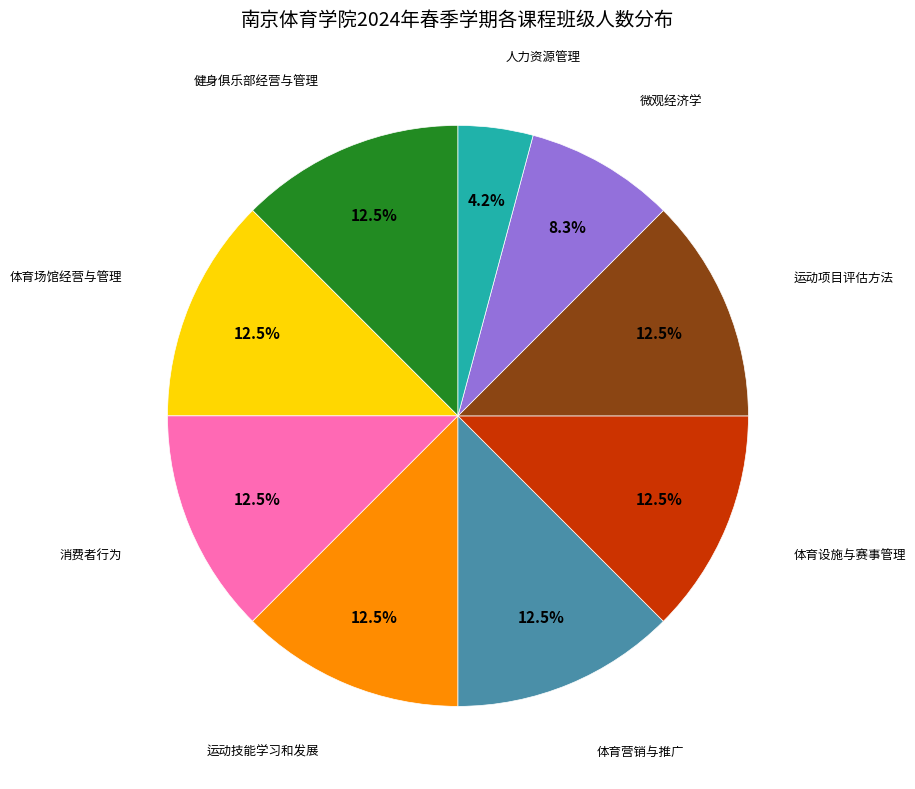

Count the number of slices in the pie.

9